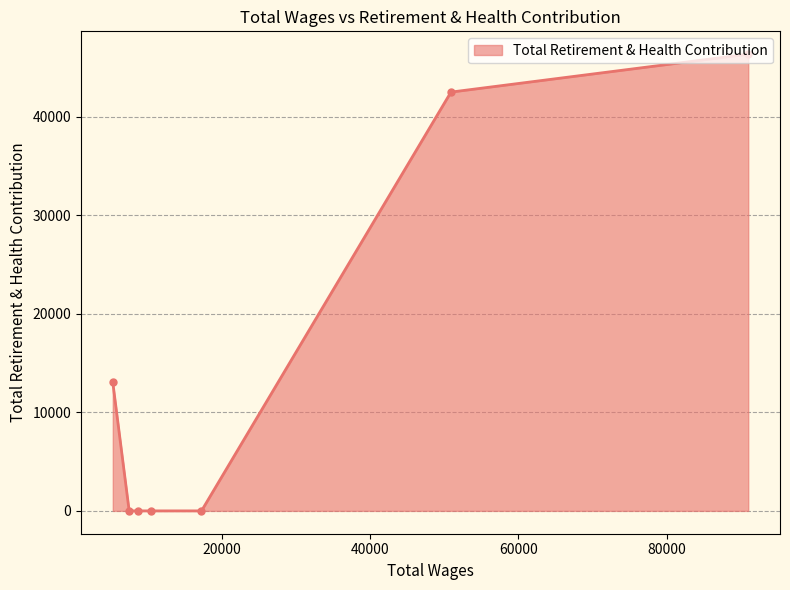

What is the sum of all values?

101943